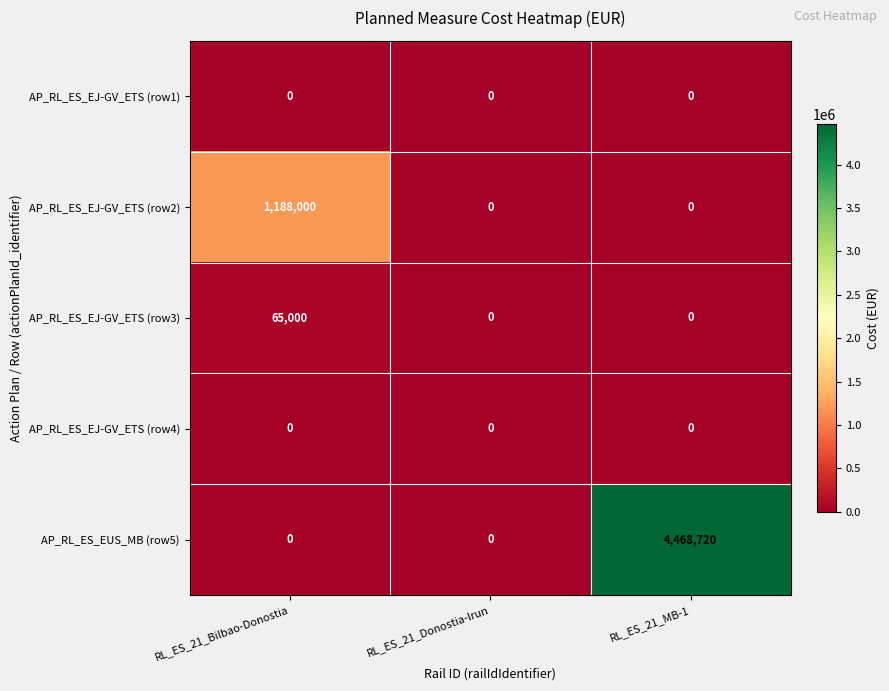

The value of AP_RL_ES_EUS_MB (row5) at RL_ES_21_MB-1 is 4468720. True or false?

True